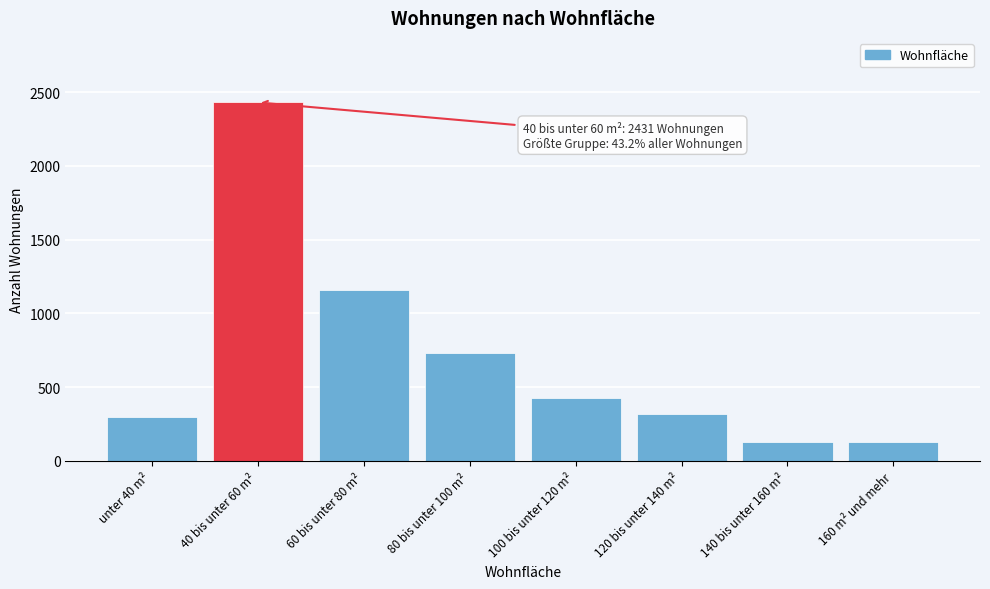

What is the minimum value shown in the chart?

127